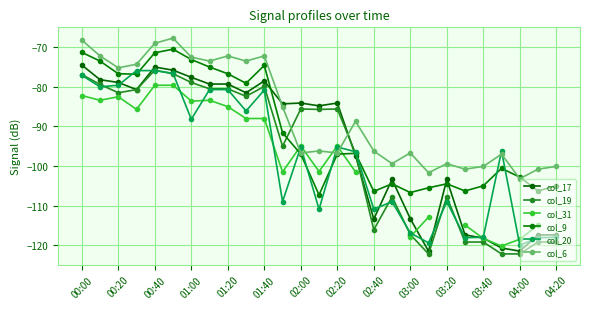

How many distinct data groups are displayed?

6